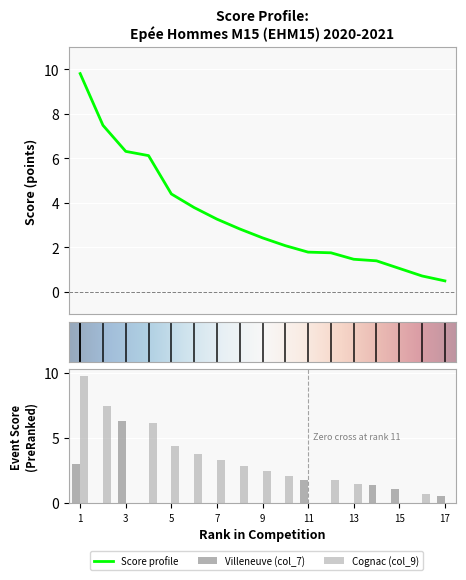

What is the difference between the maximum and minimum values in the col_9 series?

9.8